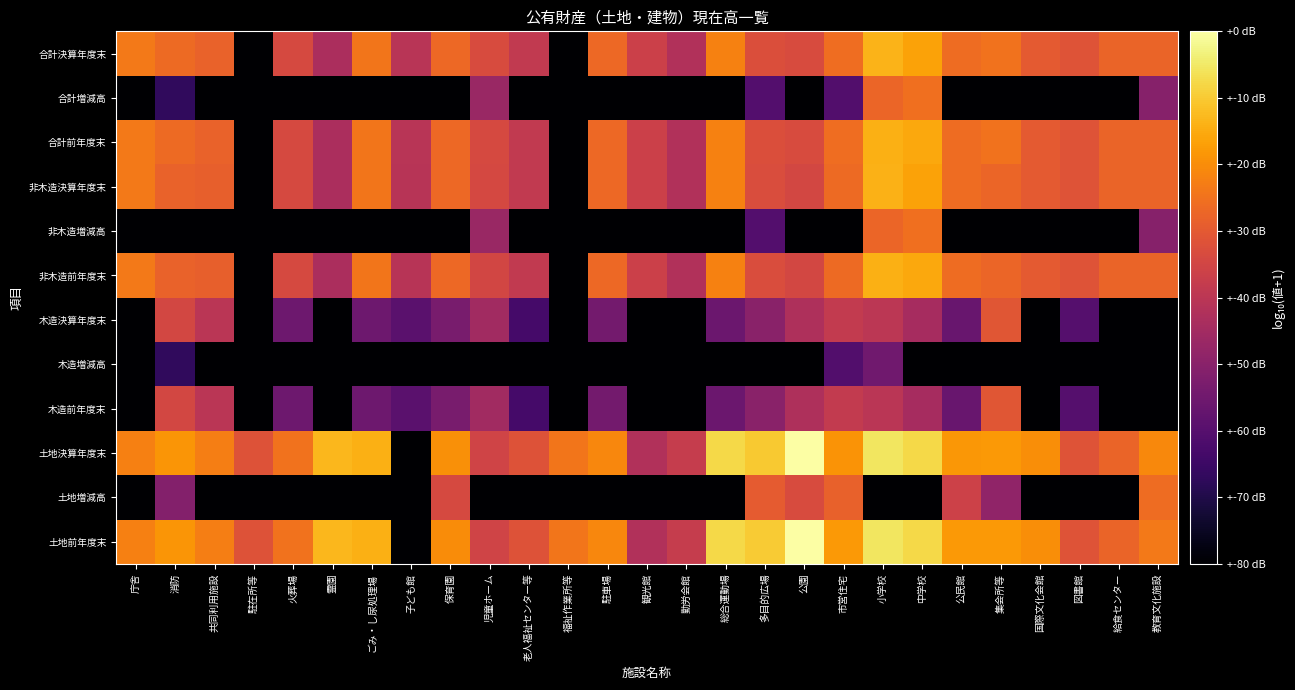

What is the total value across all series at 多目的広場?

36.7